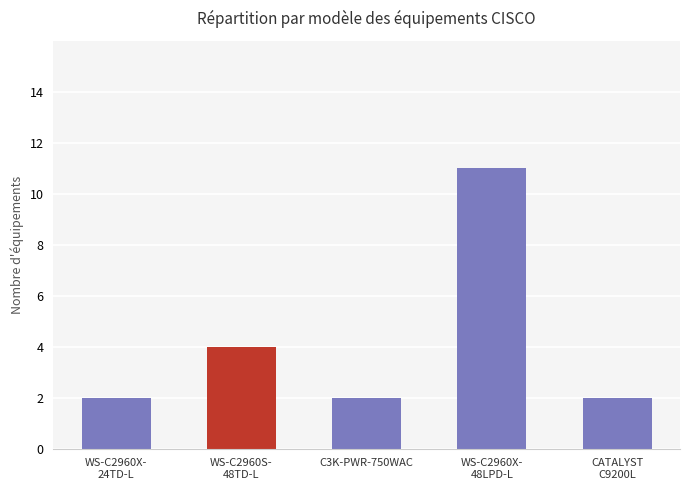

Approximately how many times larger is the value at WS-C2960X-
48LPD-L compared to C3K-PWR-750WAC?

5.5